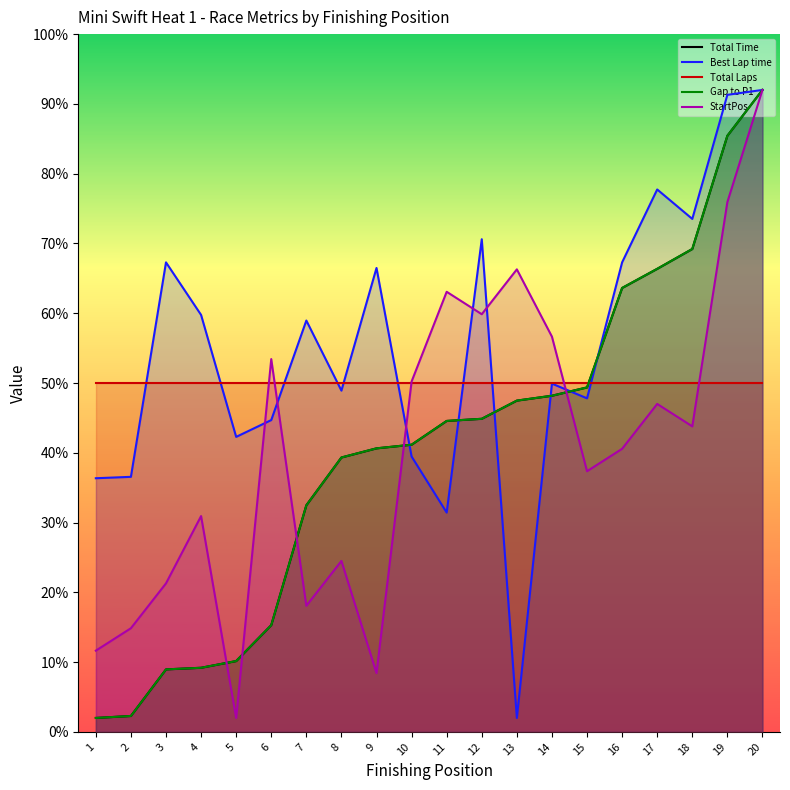

What is the difference between the highest and lowest values at 11?

31.6